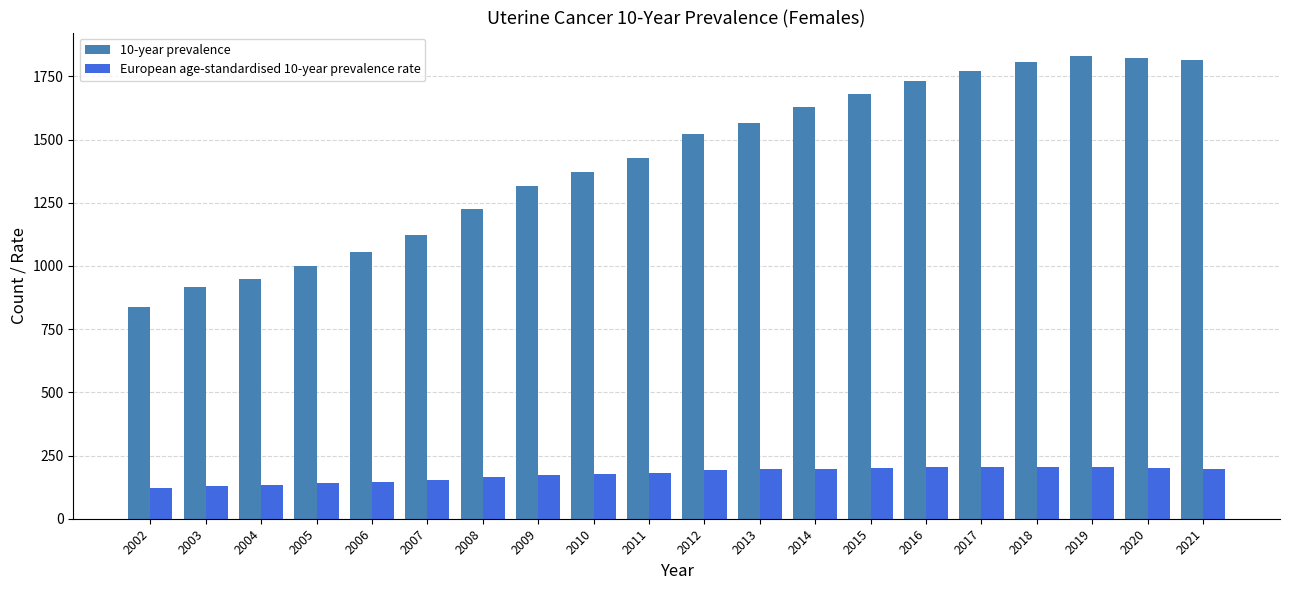

What is the sum of the European age-standardised 10-year prevalence rate values at 2014 and 2016?

402.4